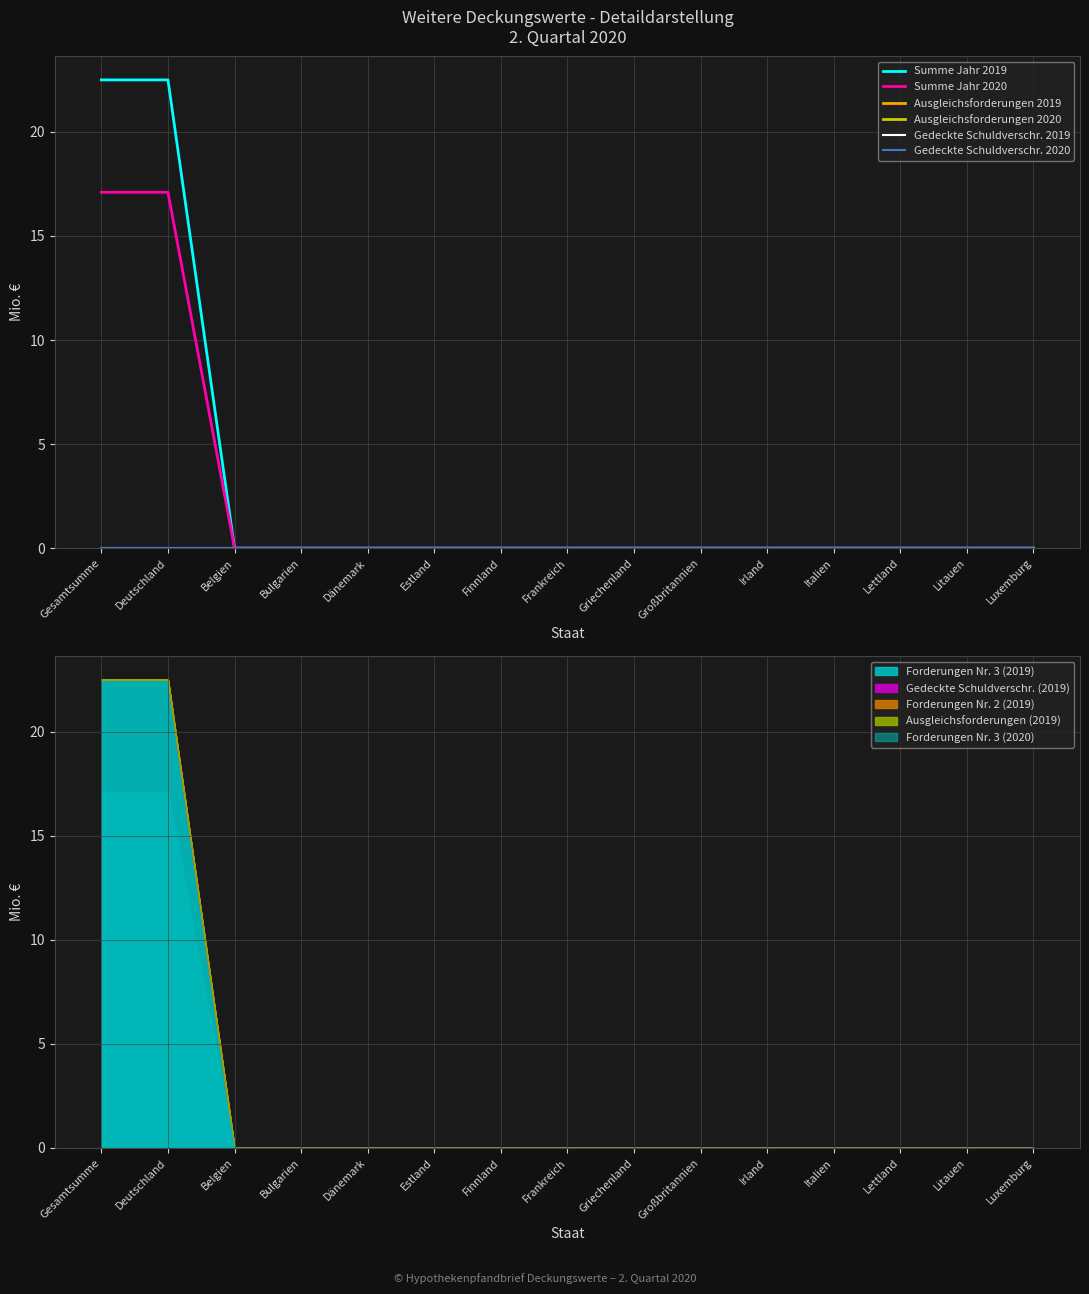

True or false: Gedeckte Schuldverschr. 2019 has a value of 0.0 at Bulgarien.

True